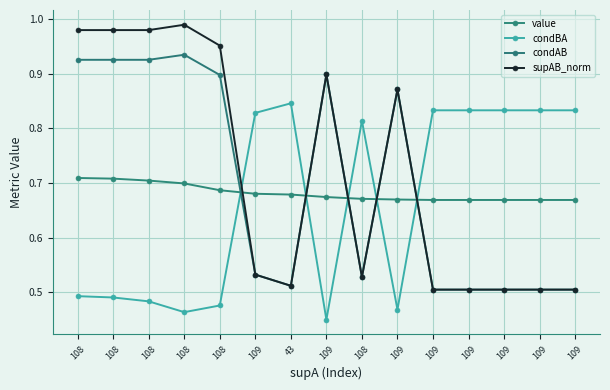

How many lines are shown in the chart?

4